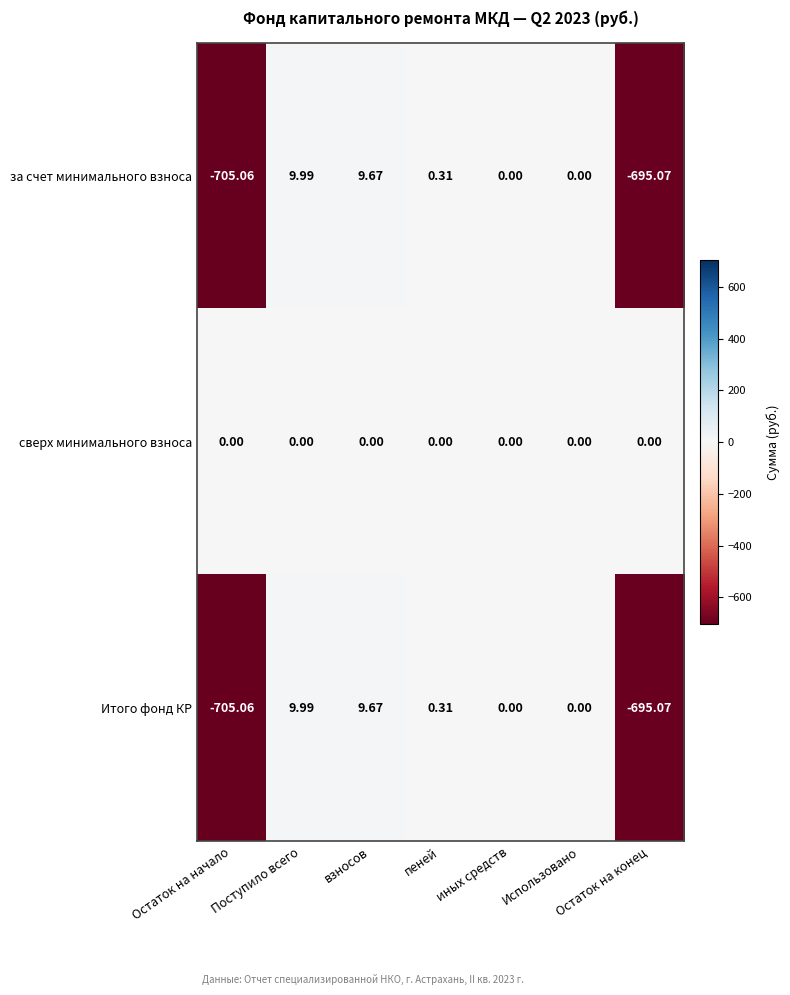

At which label does Итого фонд КР first exceed 0?

Поступило всего